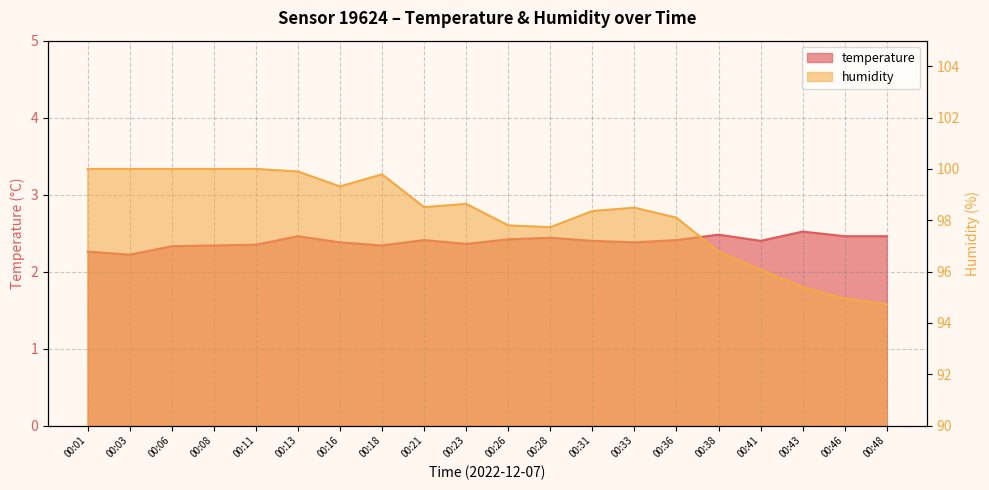

Rank the series at 00:38 from highest to lowest value.

humidity, temperature